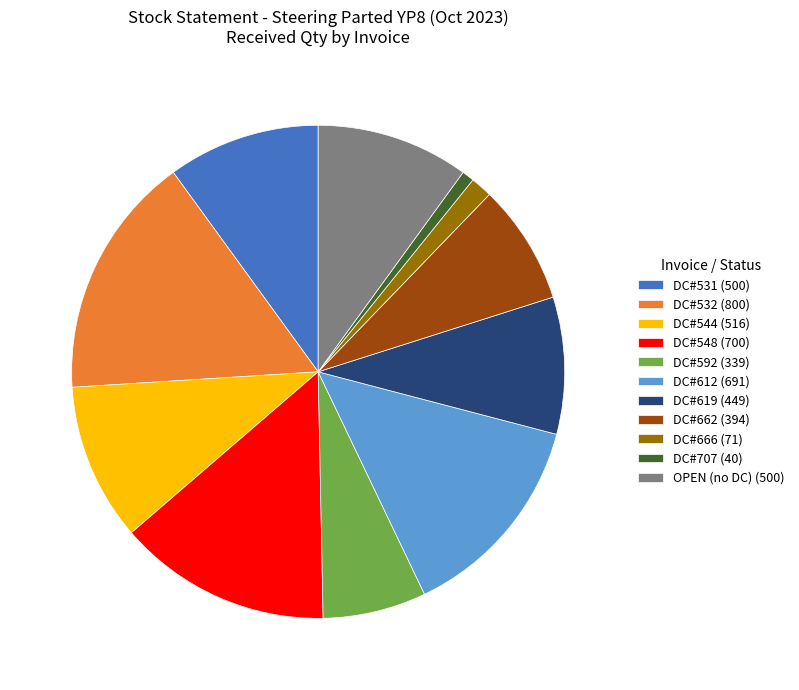

Between DC#531 (500) and DC#532 (800), which is larger?

DC#532 (800)